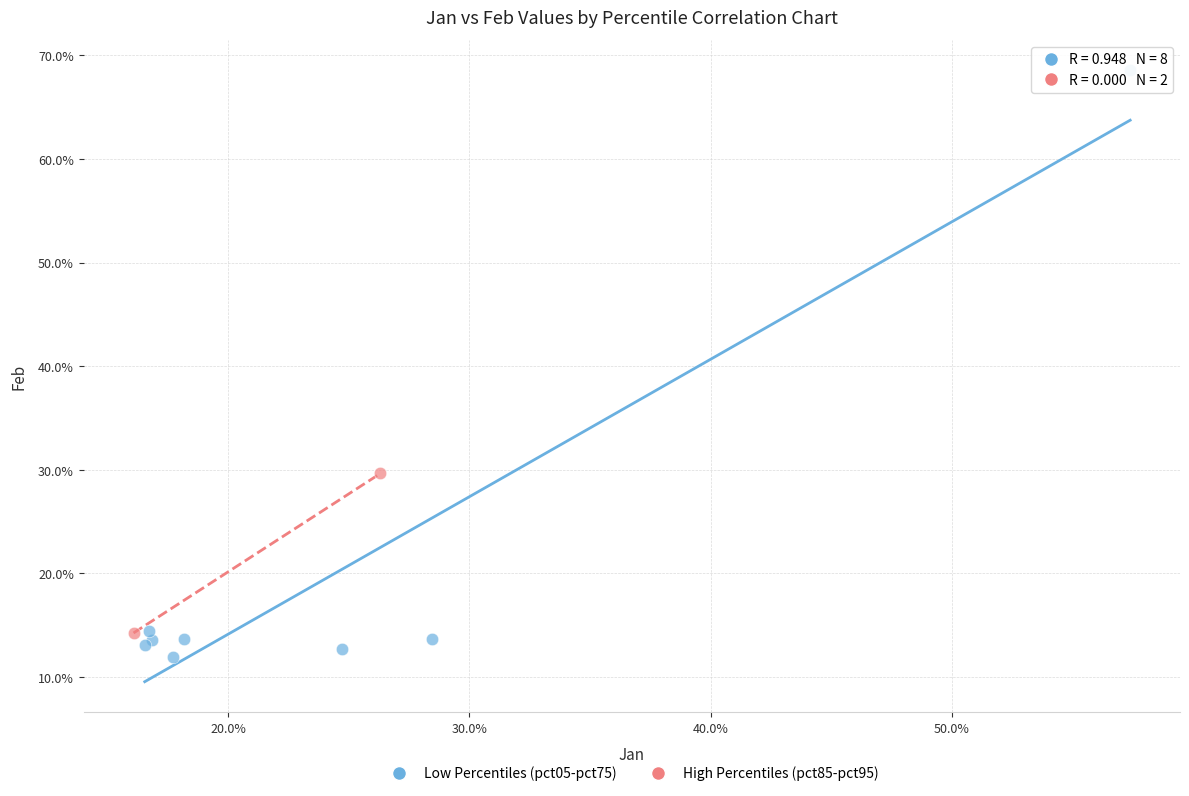

Which series has the largest Y range (max minus min)?

Low Percentiles (pct05-pct75)